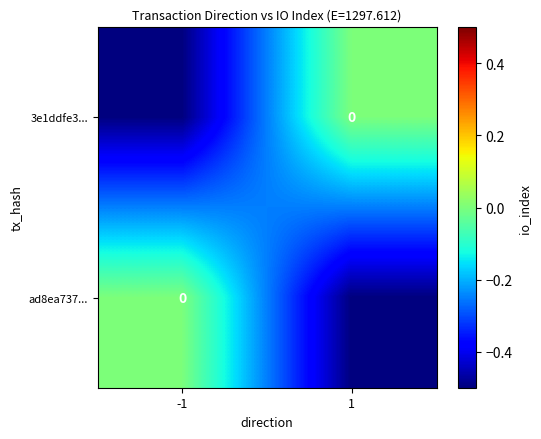

At which label does ad8ea737... reach its minimum?

1